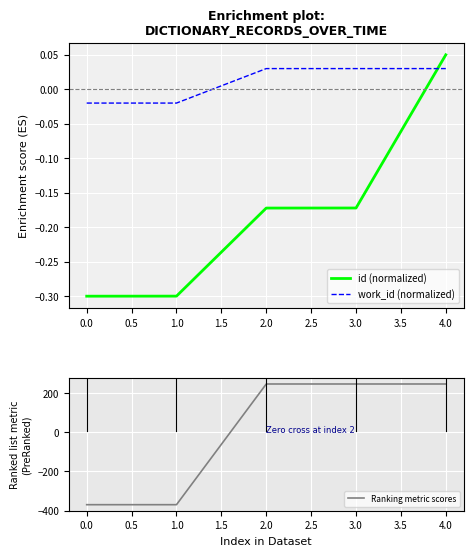

What are all the series names shown in the legend?

id, work_id